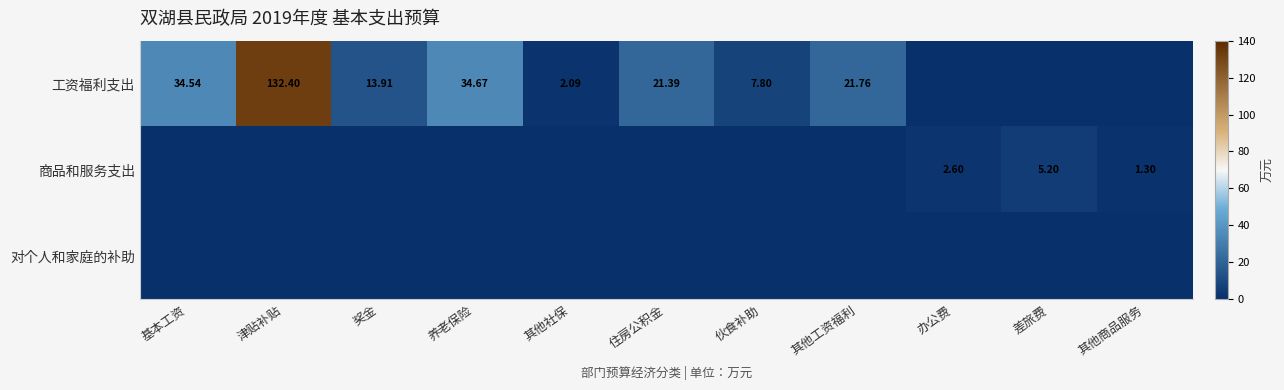

List the labels in order of 商品和服务支出 value, smallest first.

基本工资, 津贴补贴, 奖金, 养老保险, 其他社保, 住房公积金, 伙食补助, 其他工资福利, 其他商品服务, 办公费, 差旅费